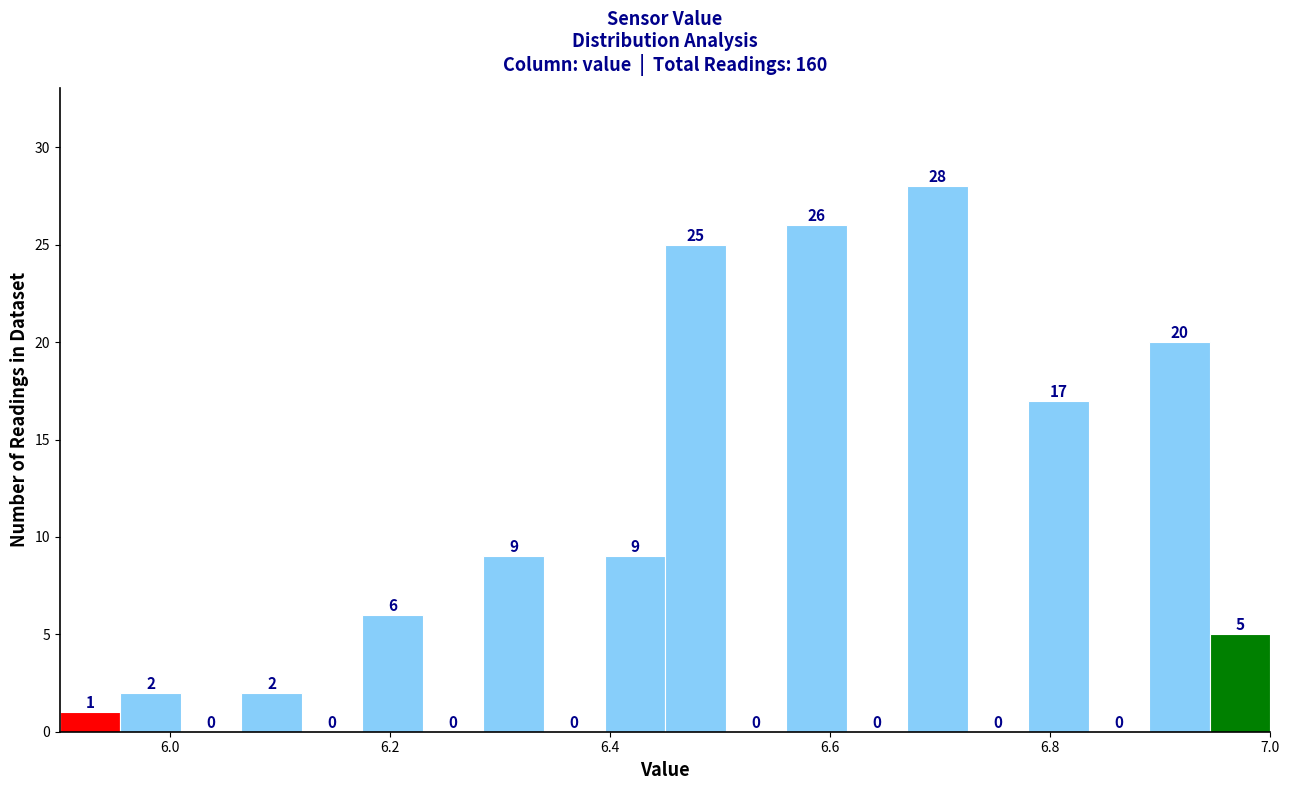

Around what value on the x-axis is the tallest bar? Give the approximate position of its centre, as read against the axis.

6.70